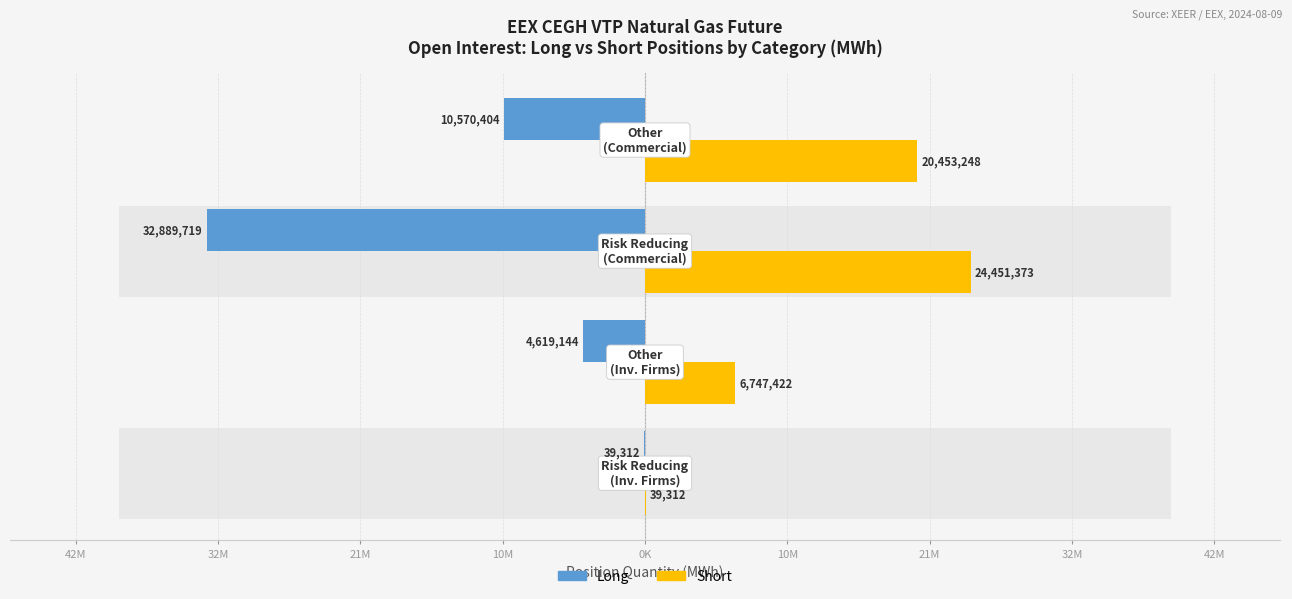

How many distinct data groups are displayed?

2